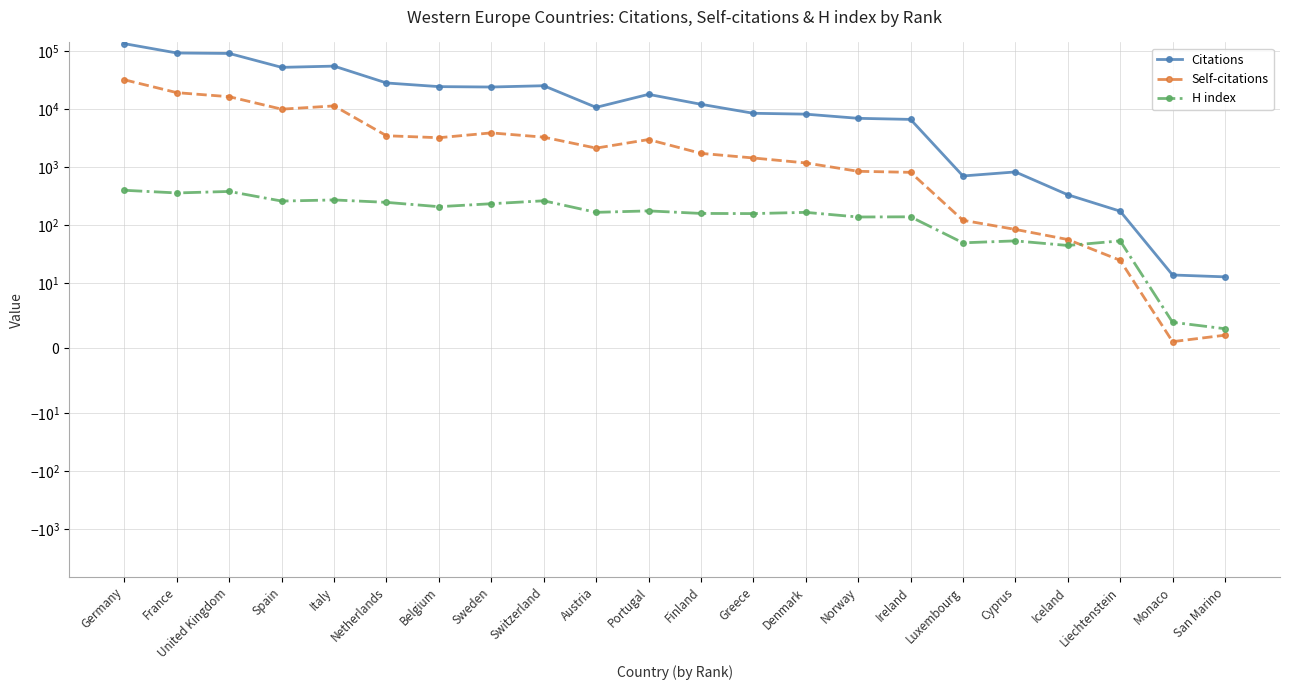

True or false: Self-citations has more than 2 interior local peaks.

True